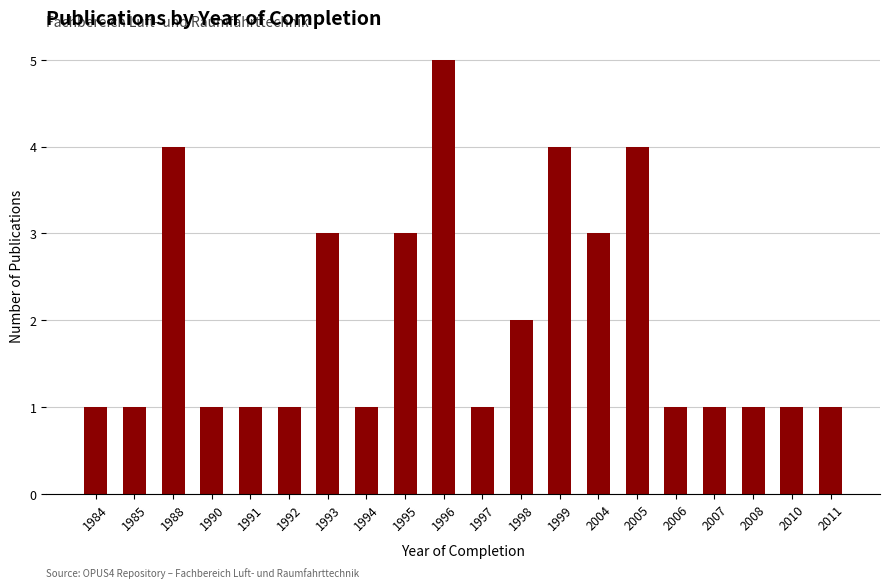

What is the sum of the values at 1998 and 1995?

5